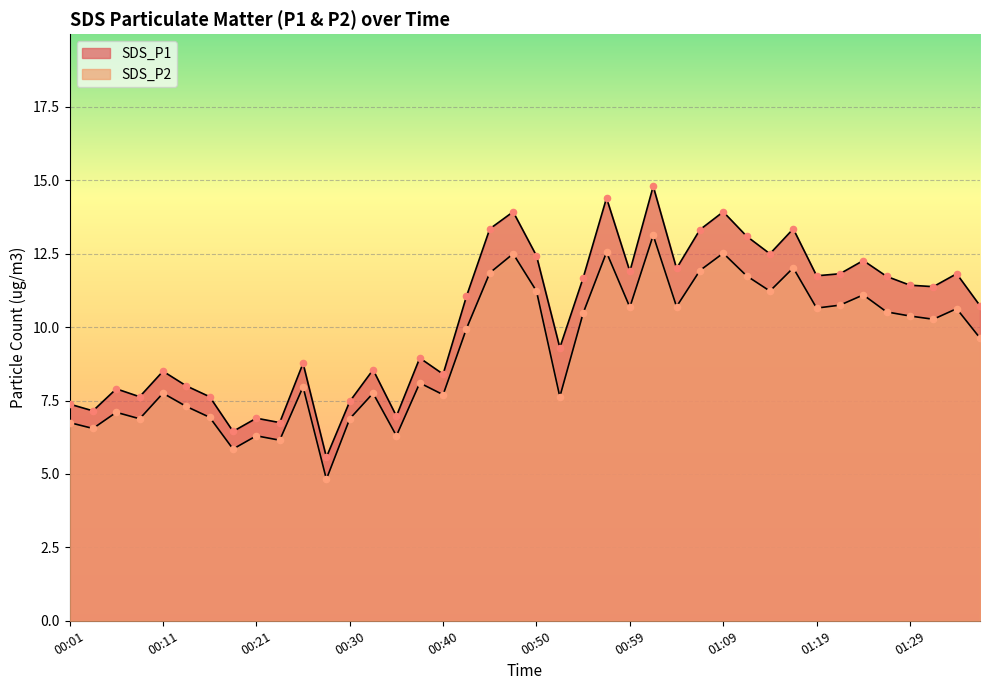

Which series reaches the maximum Y coordinate?

SDS_P1